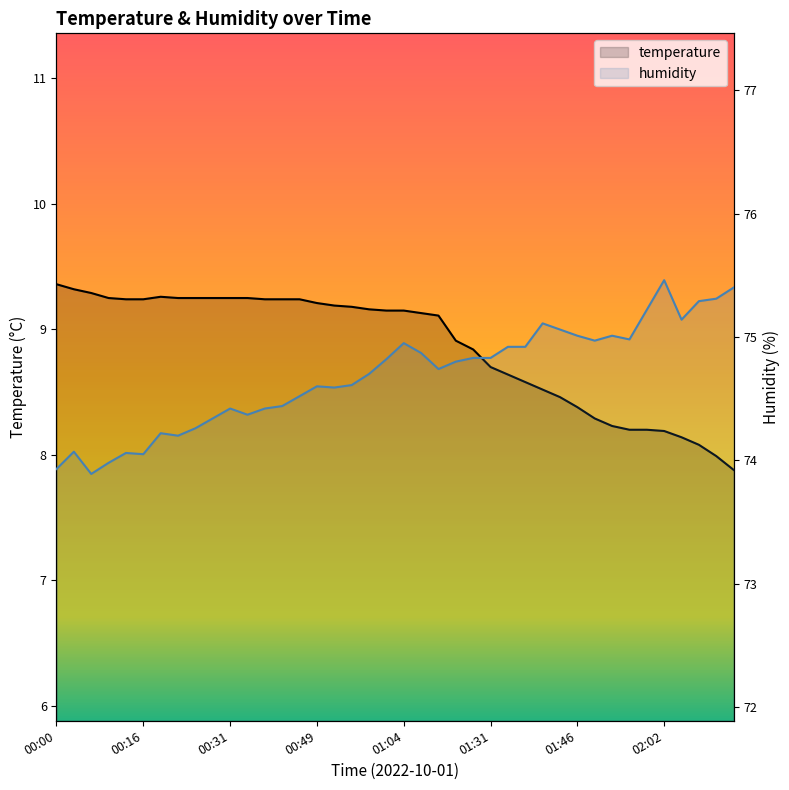

Rank the series by their average value, from highest to lowest.

humidity, temperature